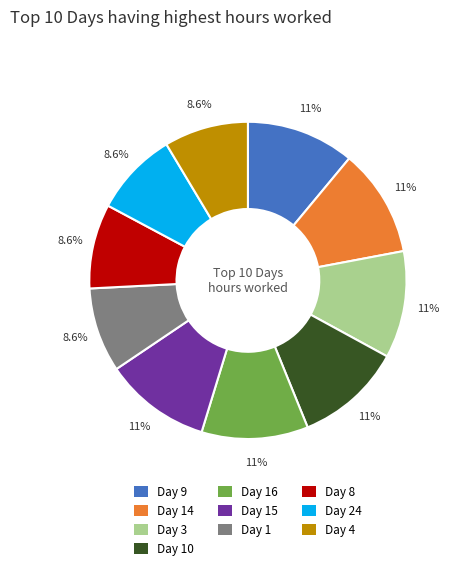

What percentage is NOT represented by Day 3?

89.1%